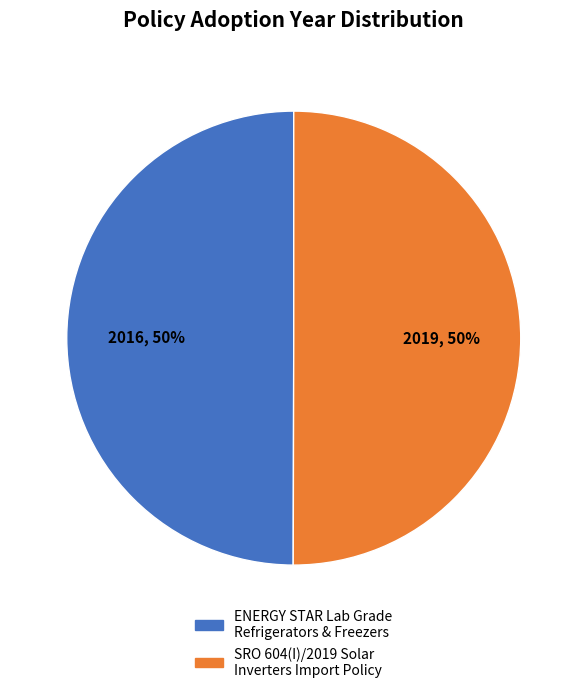

How many slices are in this pie chart?

2